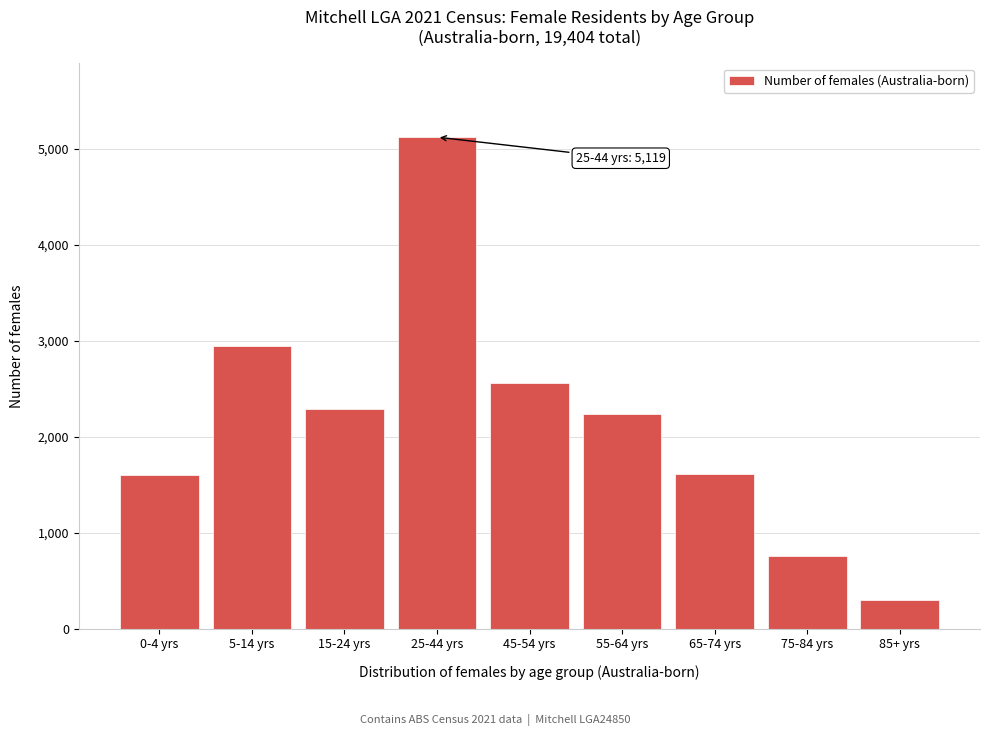

Between 65-74 yrs and 85+ yrs, which is larger?

65-74 yrs